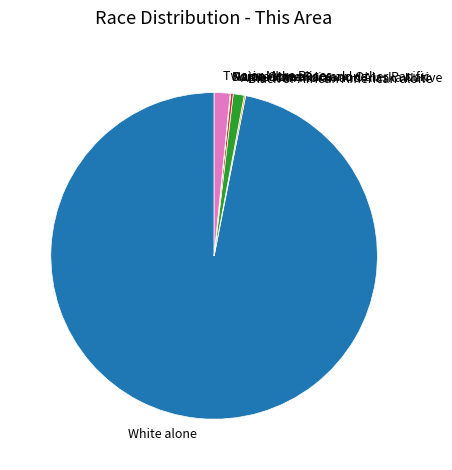

Which slice is the largest?

White alone